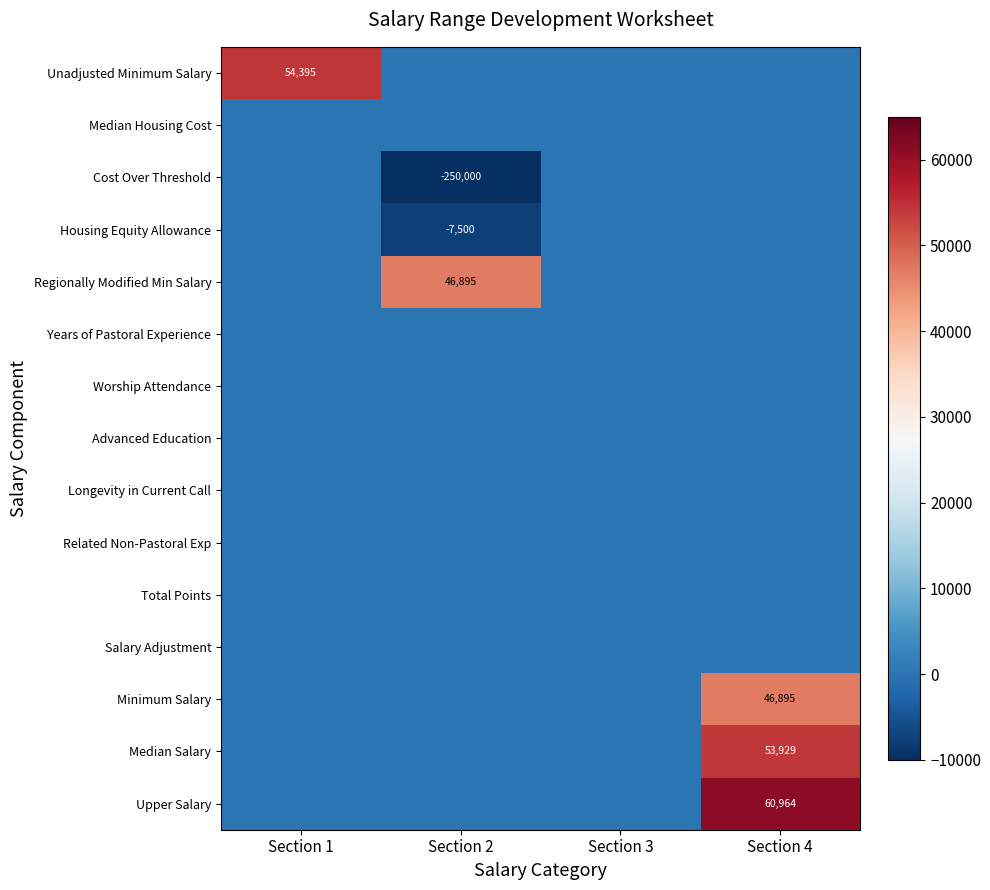

The value of Upper Salary at Section 4 is 60964. True or false?

True